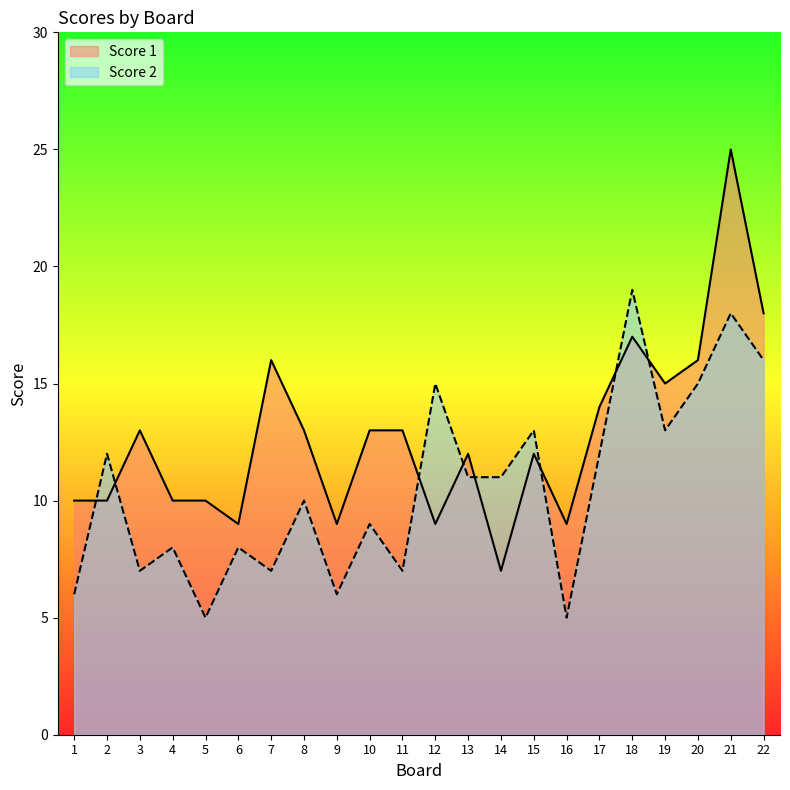

The value of Score 2 at 4 is 8. True or false?

True